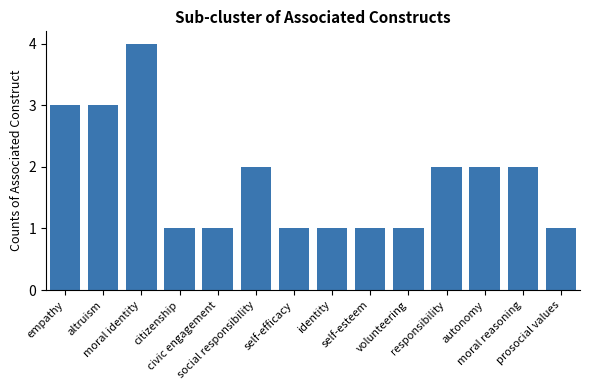

Reading left to right, transcribe all the data shown in this chart.

empathy=3	altruism=3	moral identity=4	citizenship=1	civic engagement=1	social responsibility=2	self-efficacy=1	identity=1	self-esteem=1	volunteering=1	responsibility=2	autonomy=2	moral reasoning=2	prosocial values=1